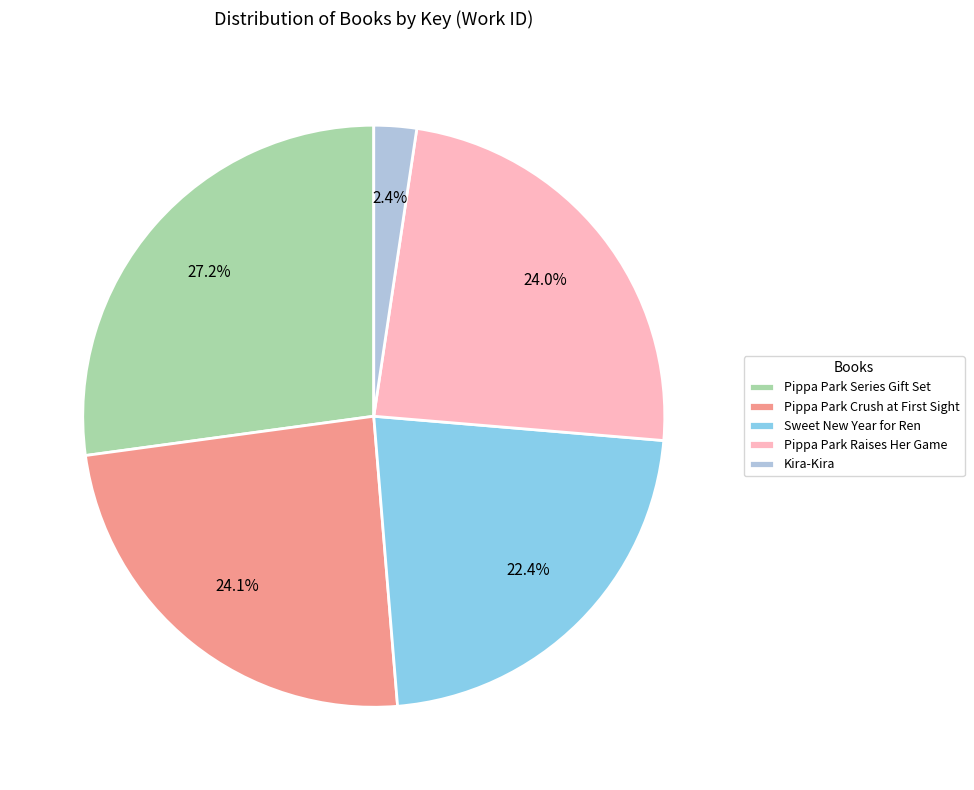

How many slices are in this pie chart?

5